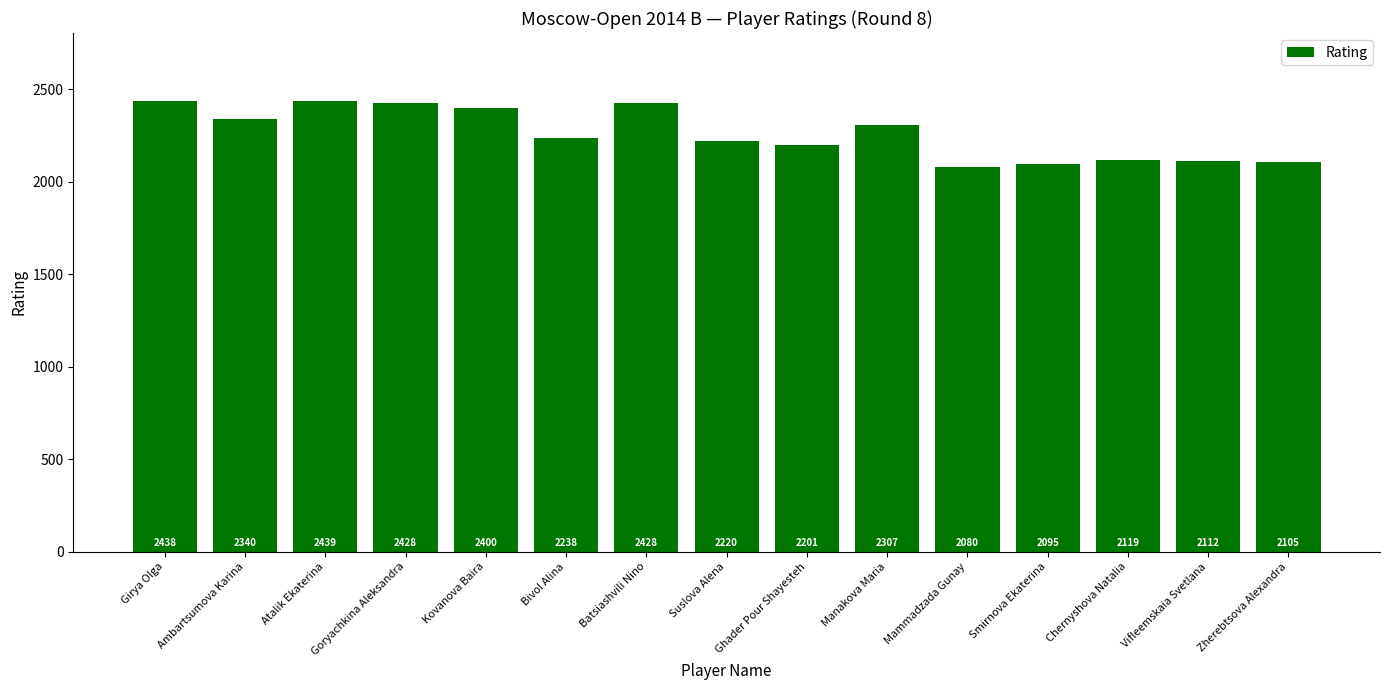

Reading left to right, list all the values displayed in this chart.

2438	2340	2439	2428	2400	2238	2428	2220	2201	2307	2080	2095	2119	2112	2105